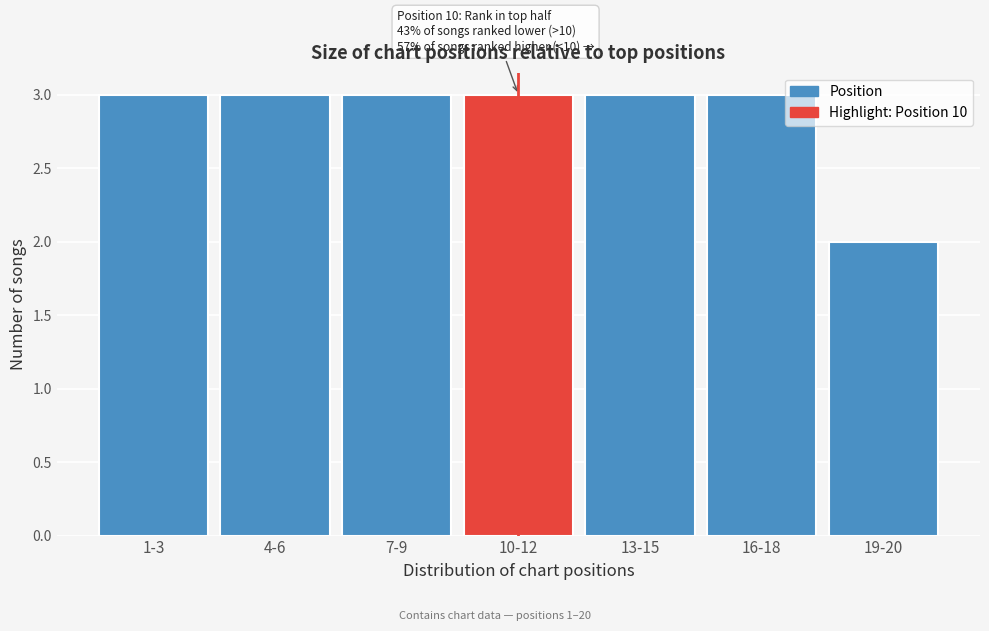

Reading left to right, transcribe all the data shown in this chart.

1-3=3	4-6=3	7-9=3	10-12=3	13-15=3	16-18=3	19-20=2